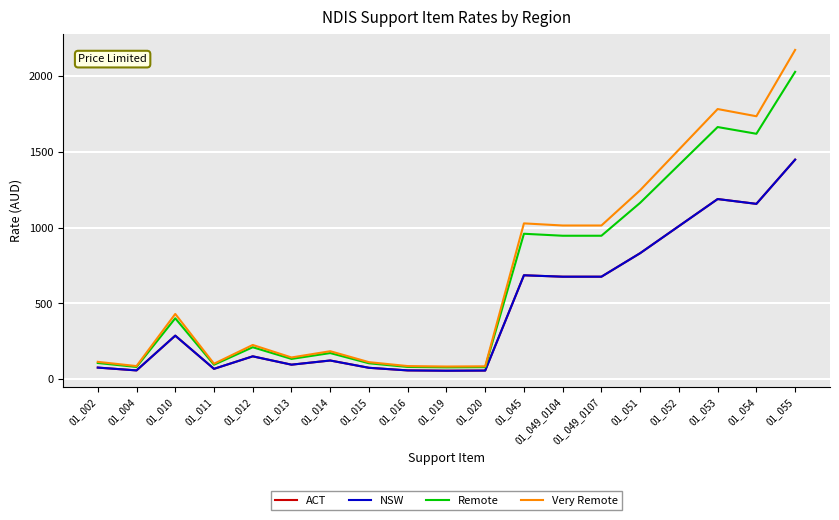

Is this an area chart (filled region under the line)?

No